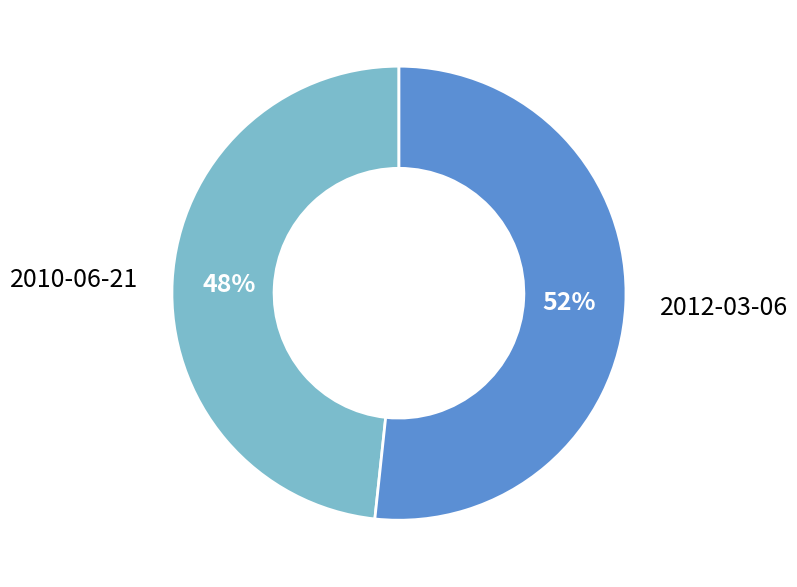

Is the sum of 2010-06-21 and 2012-03-06 greater than half?

Yes